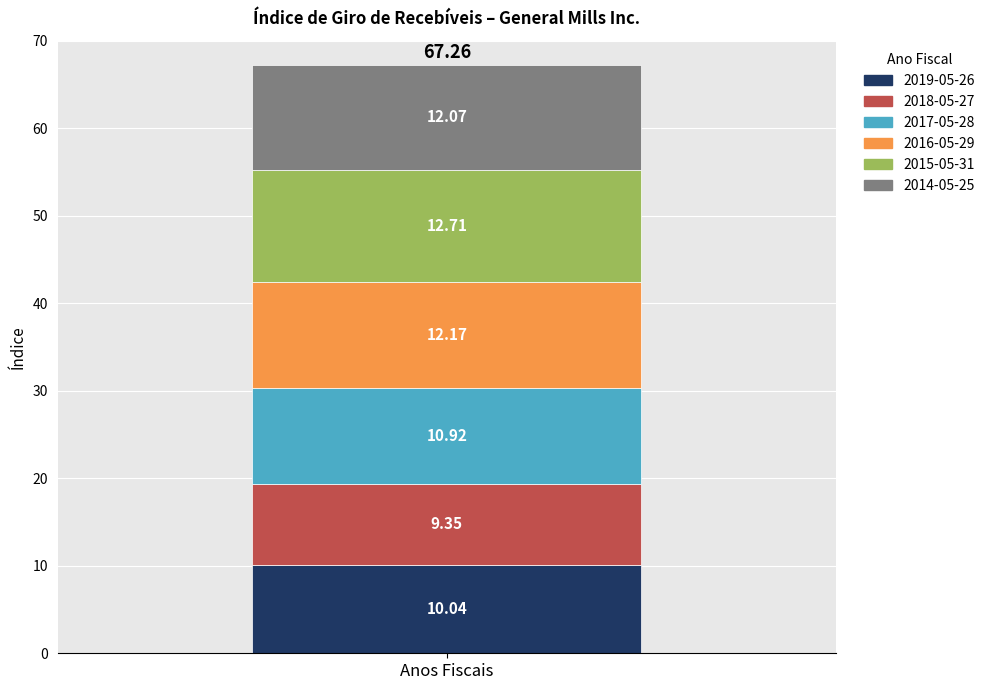

How many bars are there in total?

1